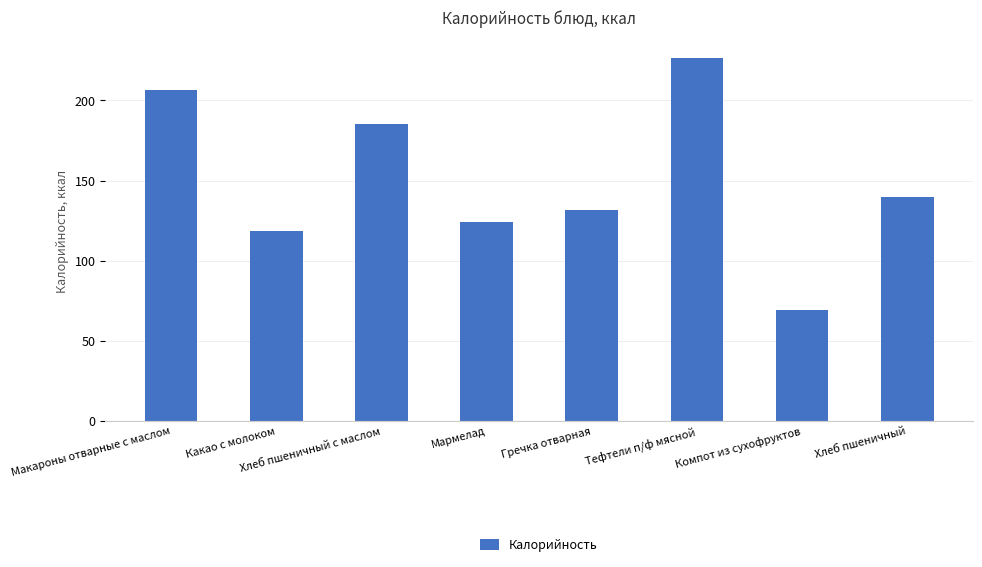

What is the sum of all values?

1201.2